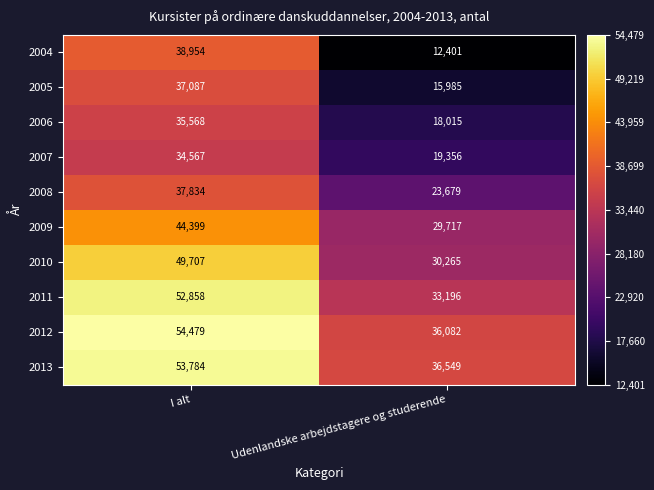

What is the difference between the 2010 values at I alt and Udenlandske arbejdstagere og studerende?

19442